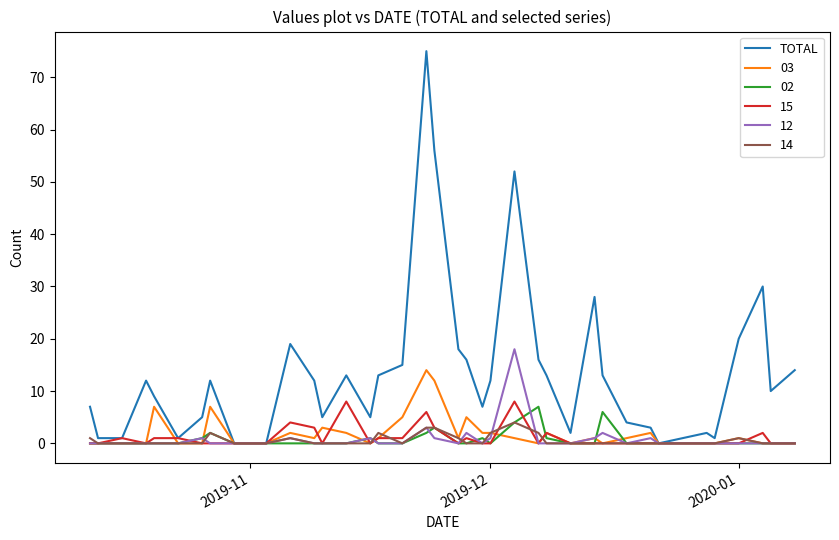

How many categories are shown in the chart?

39